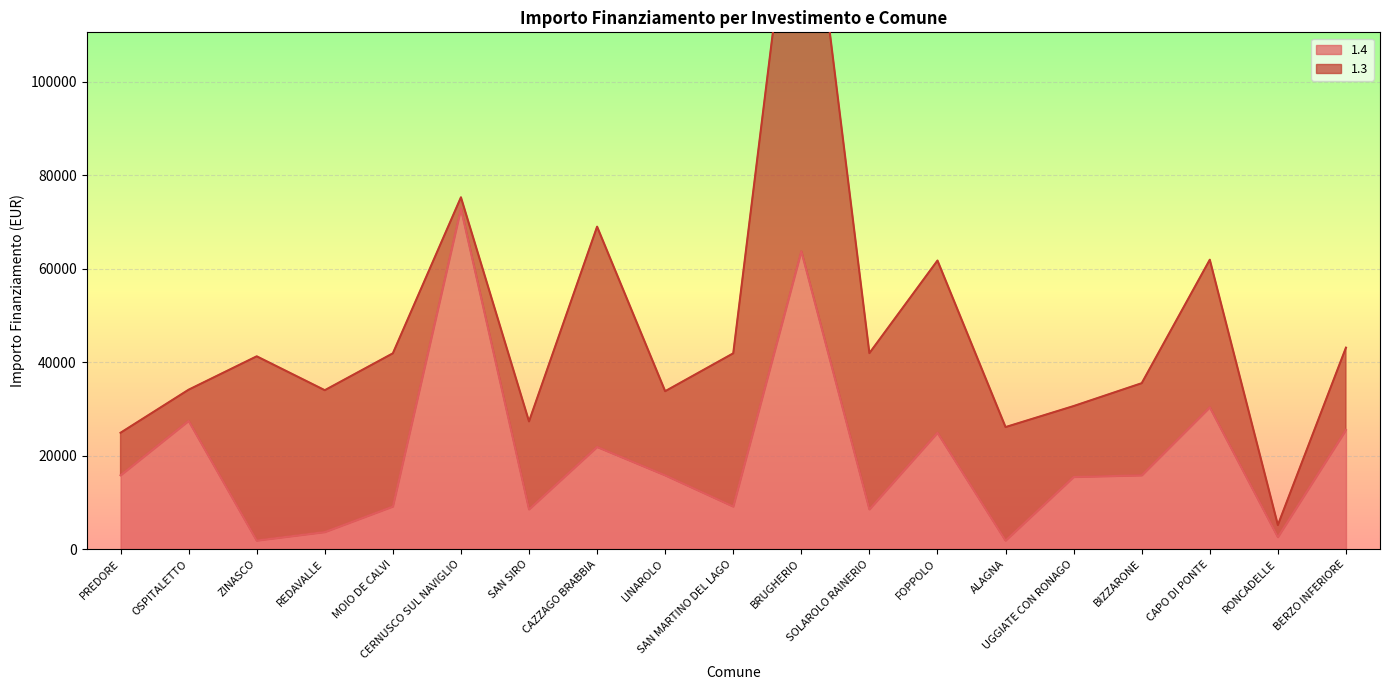

Count the number of values greater than 15782.

7